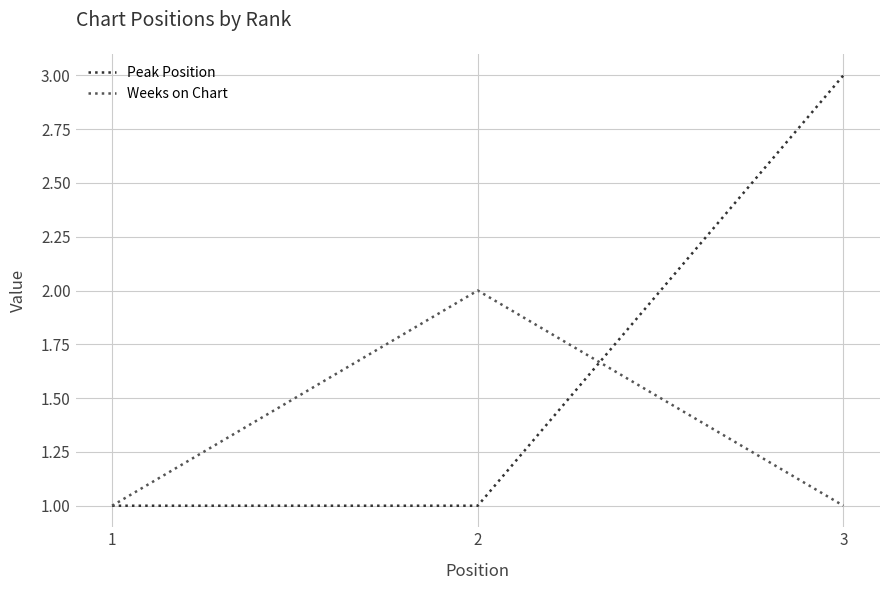

Rank the series at 3 from highest to lowest value.

Peak Position, Weeks on Chart